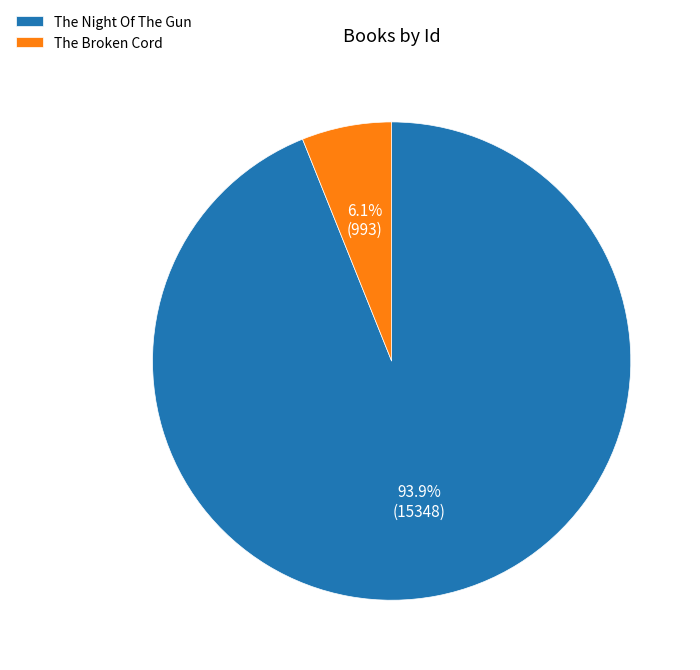

Is The Night Of The Gun the majority of the pie?

Yes